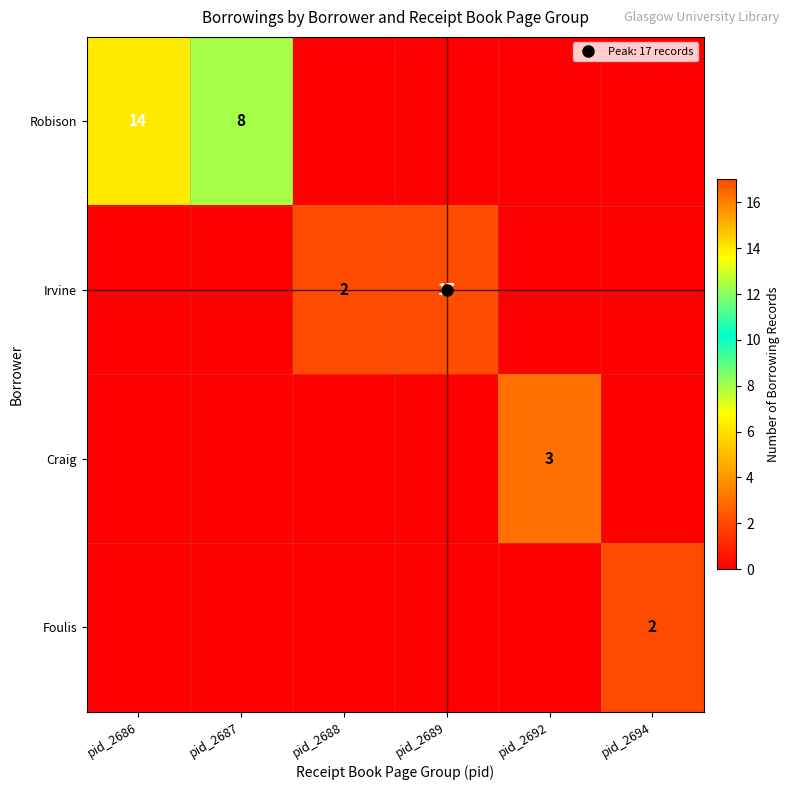

List the labels in order of Irvine value, largest first.

pid_2689, pid_2688, pid_2686, pid_2687, pid_2692, pid_2694